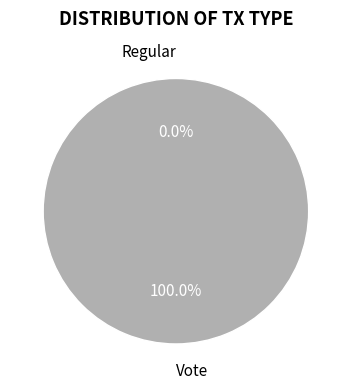

Does any single category account for the majority?

Yes